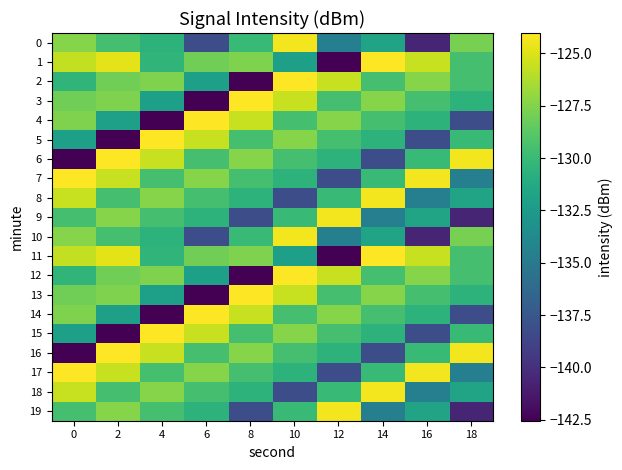

What is the smallest value displayed?

-142.5